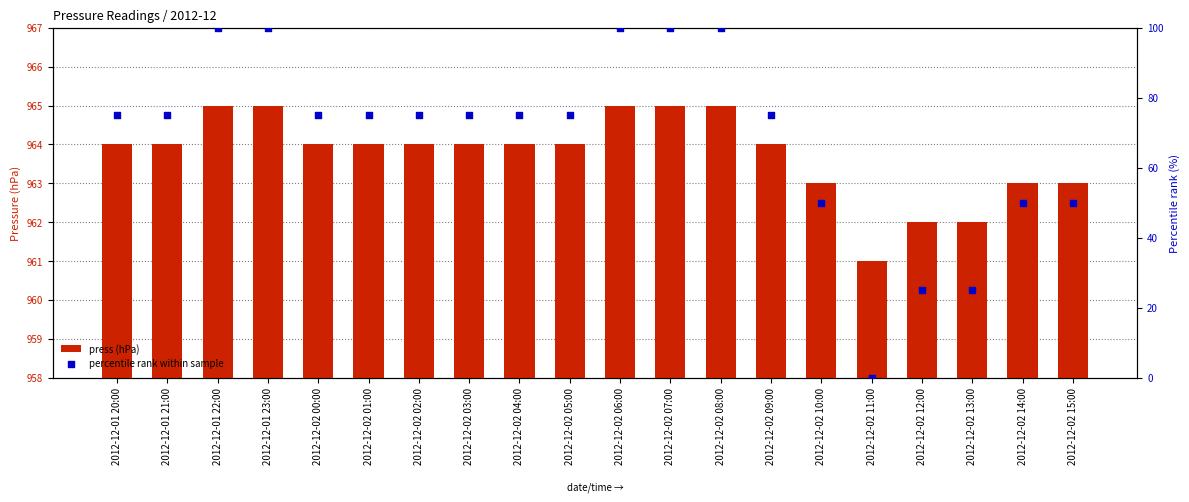

Which series reaches the minimum Y coordinate?

percentile rank within sample